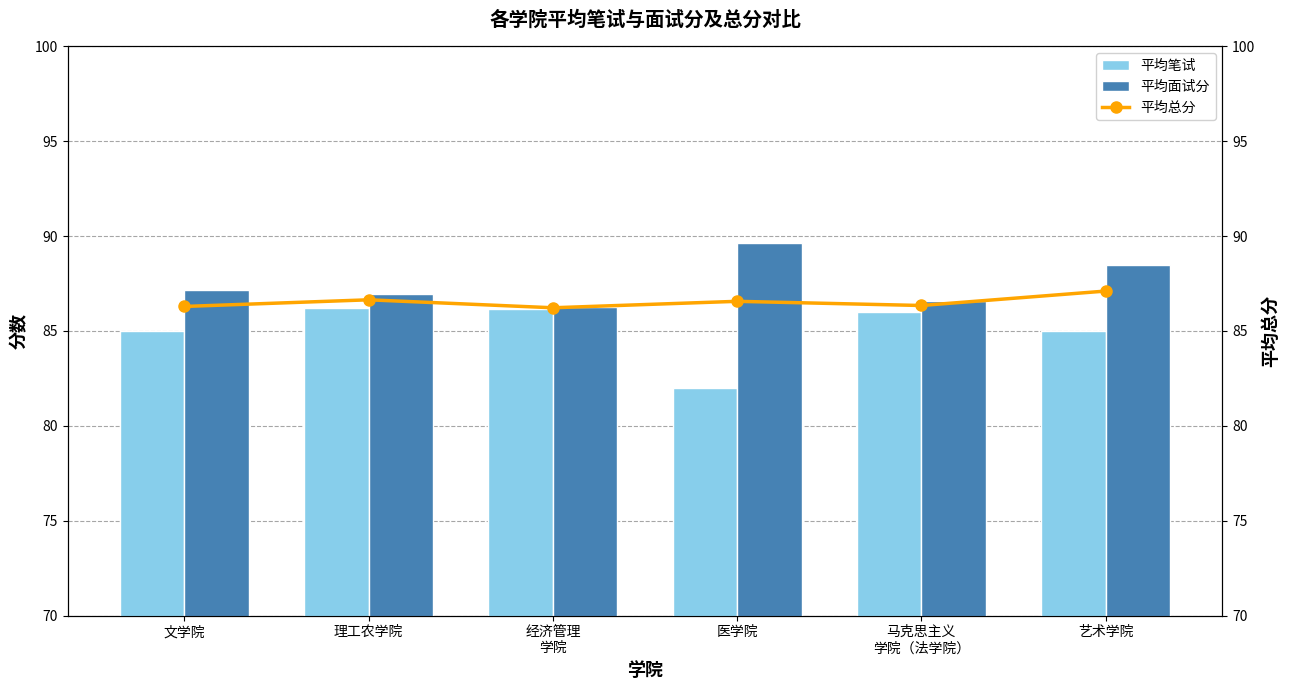

What is the label of the 1st bar from the left?

文学院